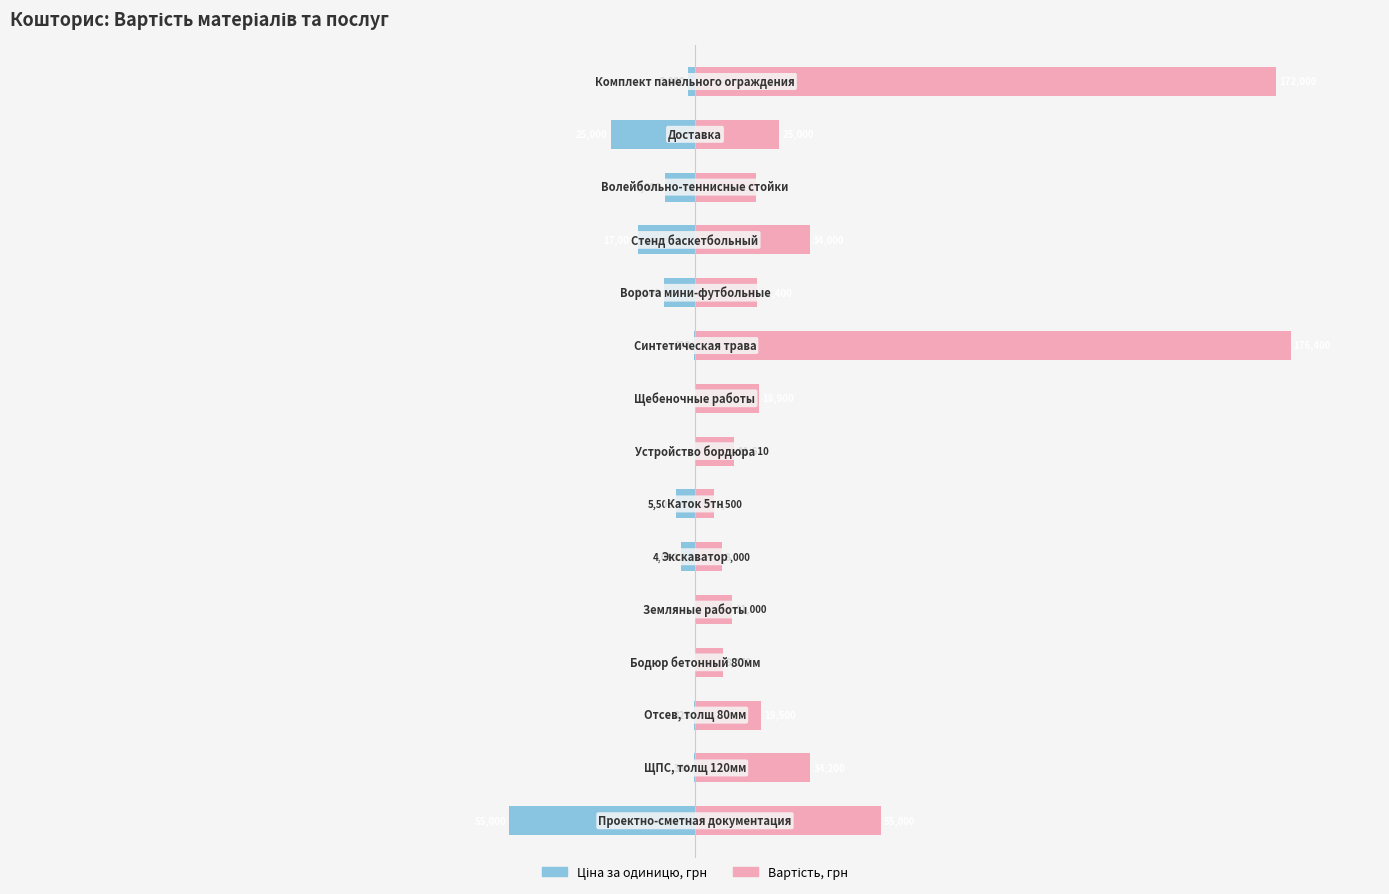

Is the value of Ціна за одиницю, грн at 11 greater than the value of Вартість, грн at 4?

No